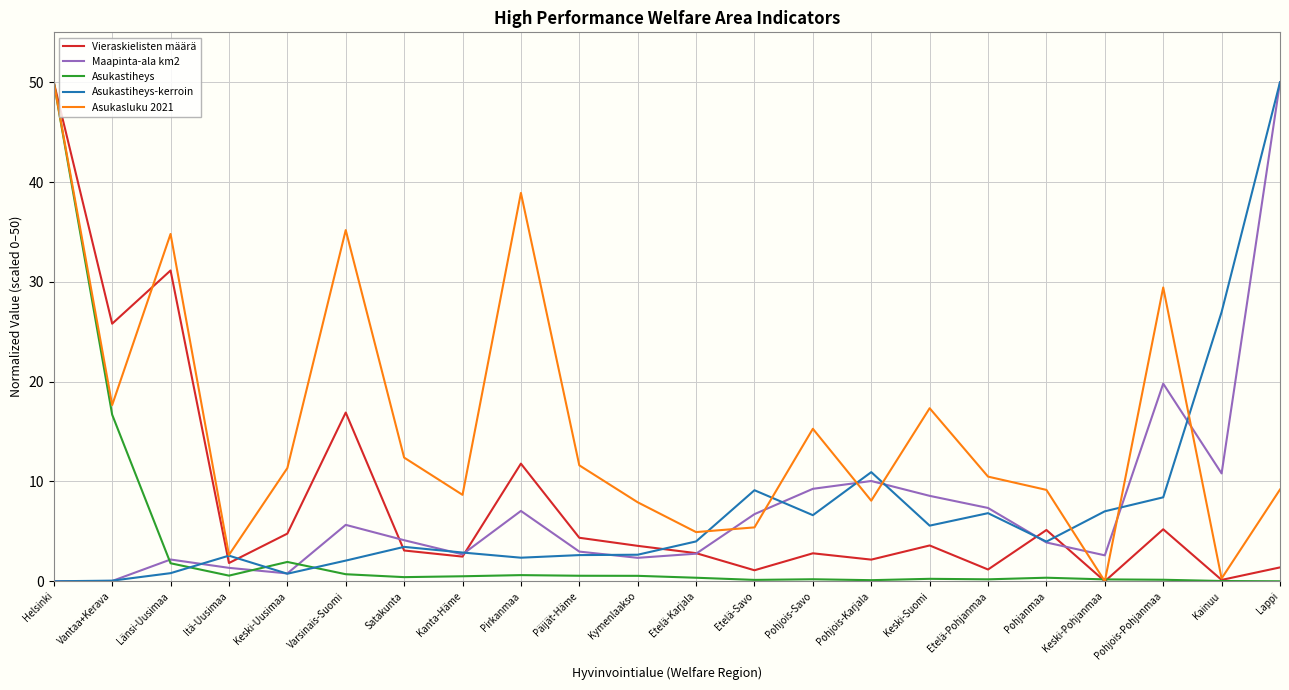

At which label does Maapinta-ala km2 reach its peak?

Lappi